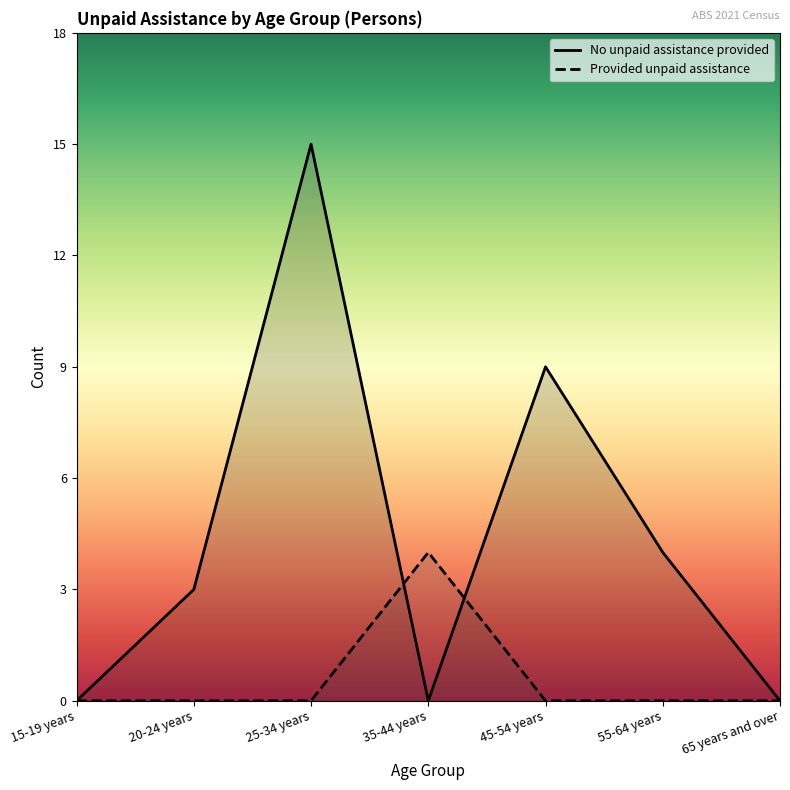

At how many categories does at least one series exceed 12?

1